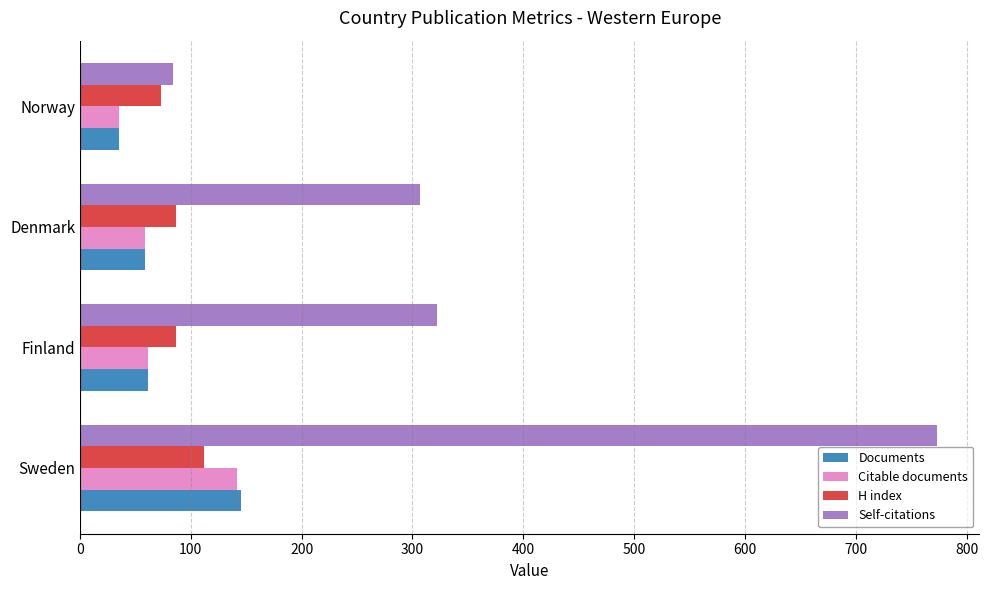

What is the sum of all H index values?

359